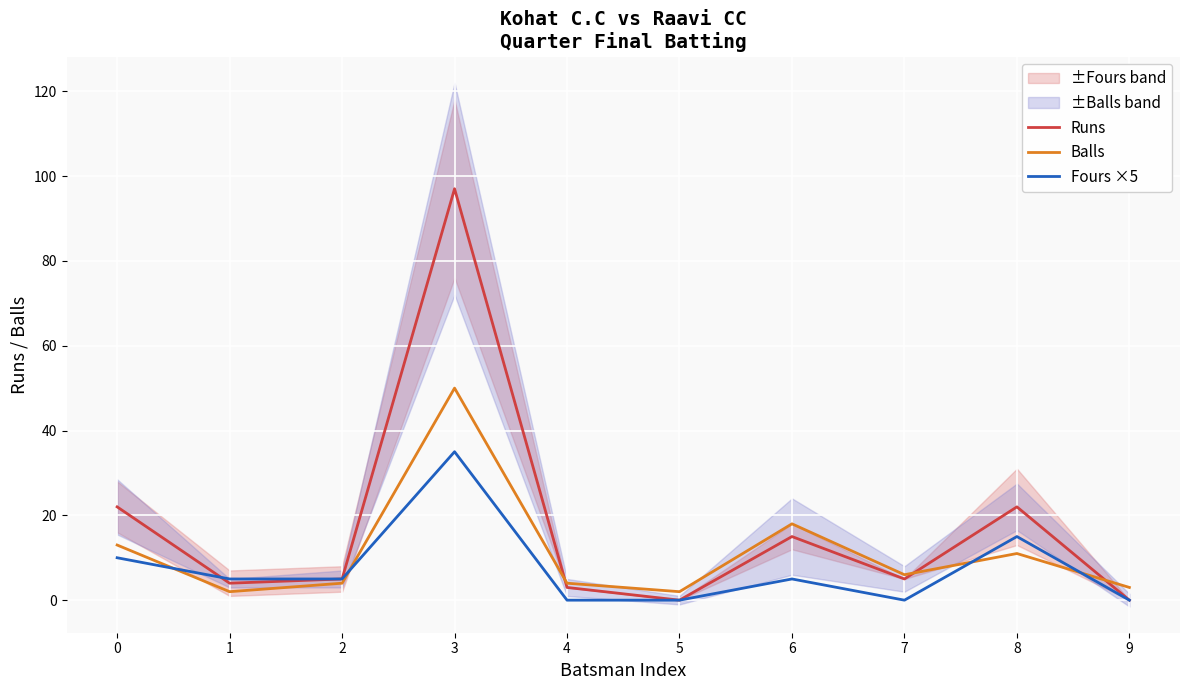

Rank the series at 3 from lowest to highest value.

Fours ×5, Balls, Runs